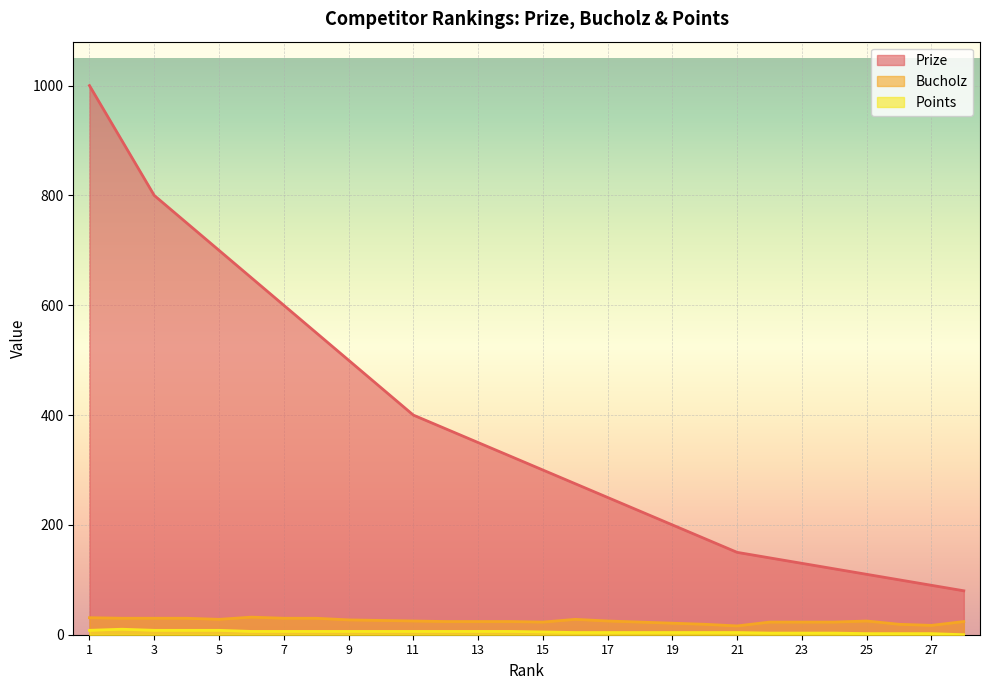

True or false: Prize and Points cross at least once.

False